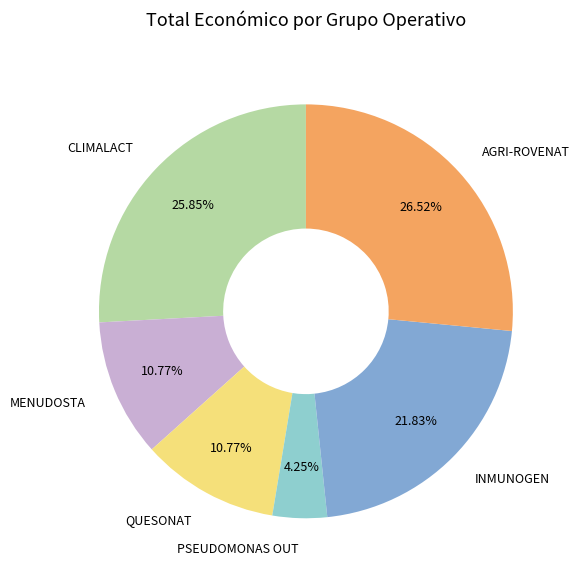

How many slices are in this pie chart?

6